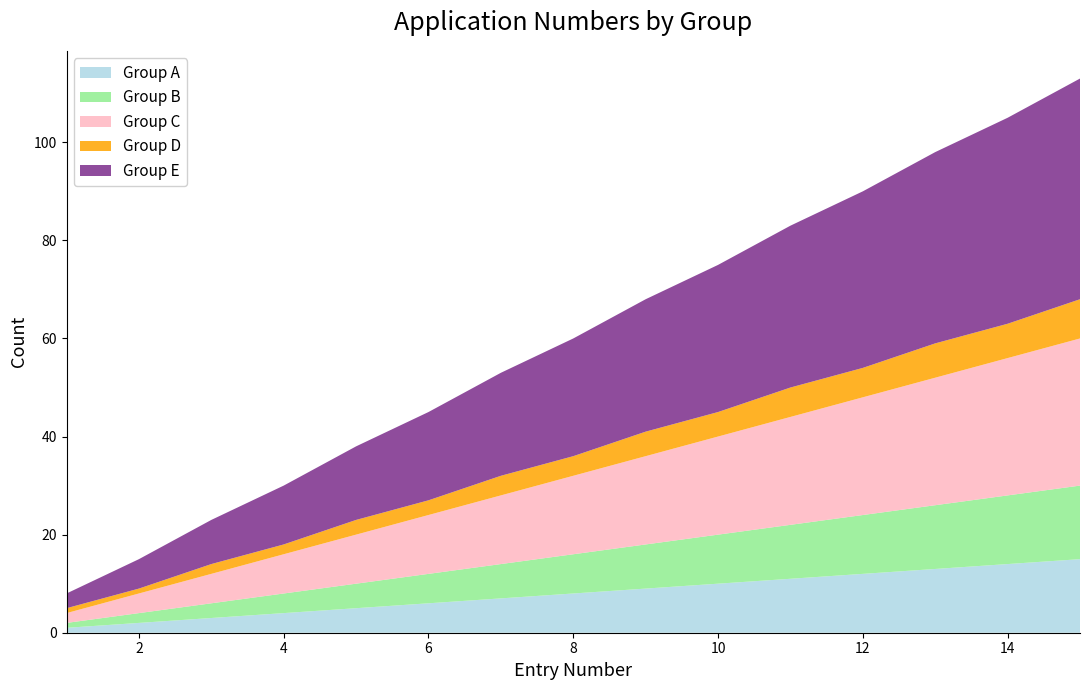

Reading left to right, transcribe all the data shown in this chart.

Group A: 1=1	2=2	3=3	4=4	5=5	6=6	7=7	8=8	9=9	10=10	11=11	12=12	13=13	14=14	15=15
Group B: 1=1	2=2	3=3	4=4	5=5	6=6	7=7	8=8	9=9	10=10	11=11	12=12	13=13	14=14	15=15
Group C: 1=2	2=4	3=6	4=8	5=10	6=12	7=14	8=16	9=18	10=20	11=22	12=24	13=26	14=28	15=30
Group D: 1=1	2=1	3=2	4=2	5=3	6=3	7=4	8=4	9=5	10=5	11=6	12=6	13=7	14=7	15=8
Group E: 1=3	2=6	3=9	4=12	5=15	6=18	7=21	8=24	9=27	10=30	11=33	12=36	13=39	14=42	15=45